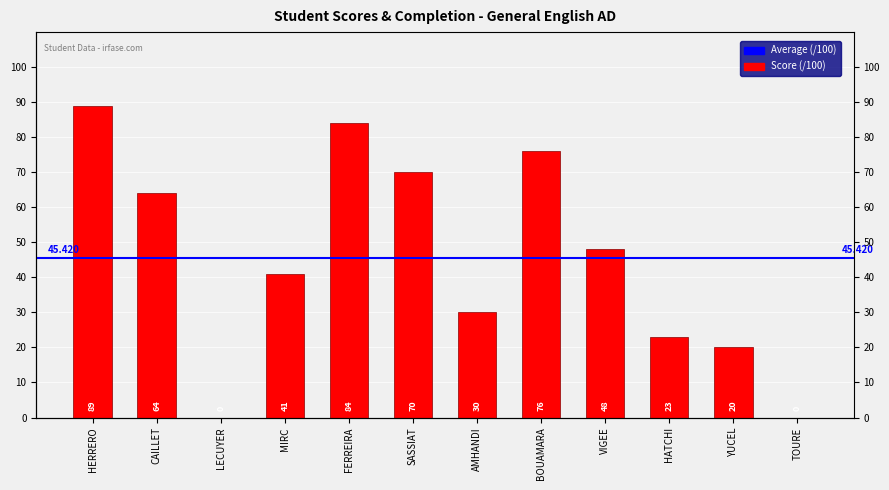

The value at YUCEL is 28. True or false?

False